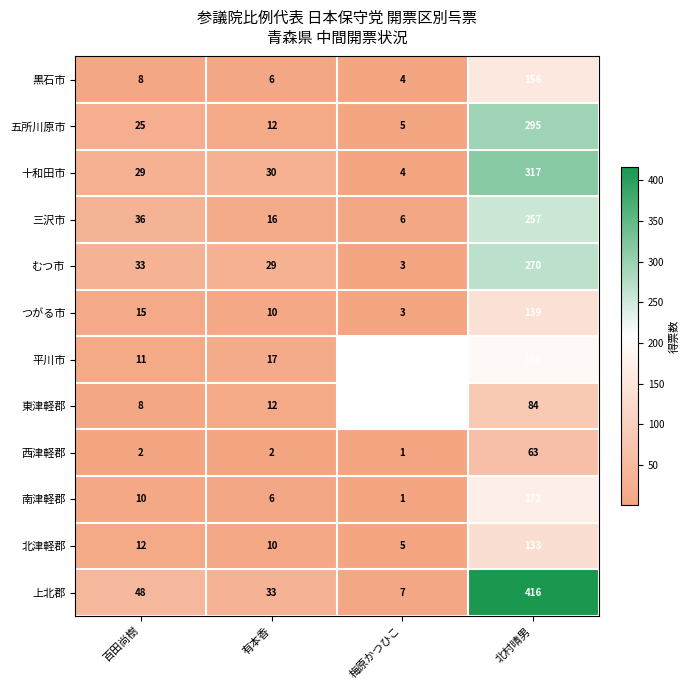

At which category does the chart reach its minimum across all series?

梅原かつひこ